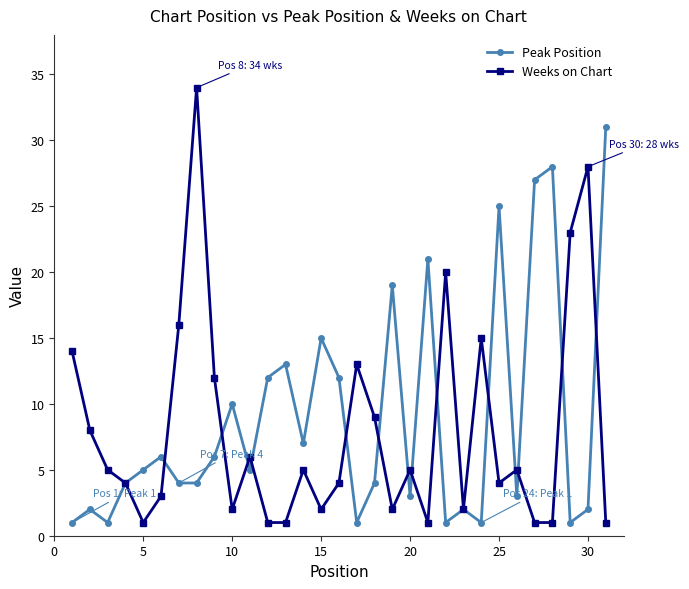

What is the maximum value for Weeks on Chart?

34